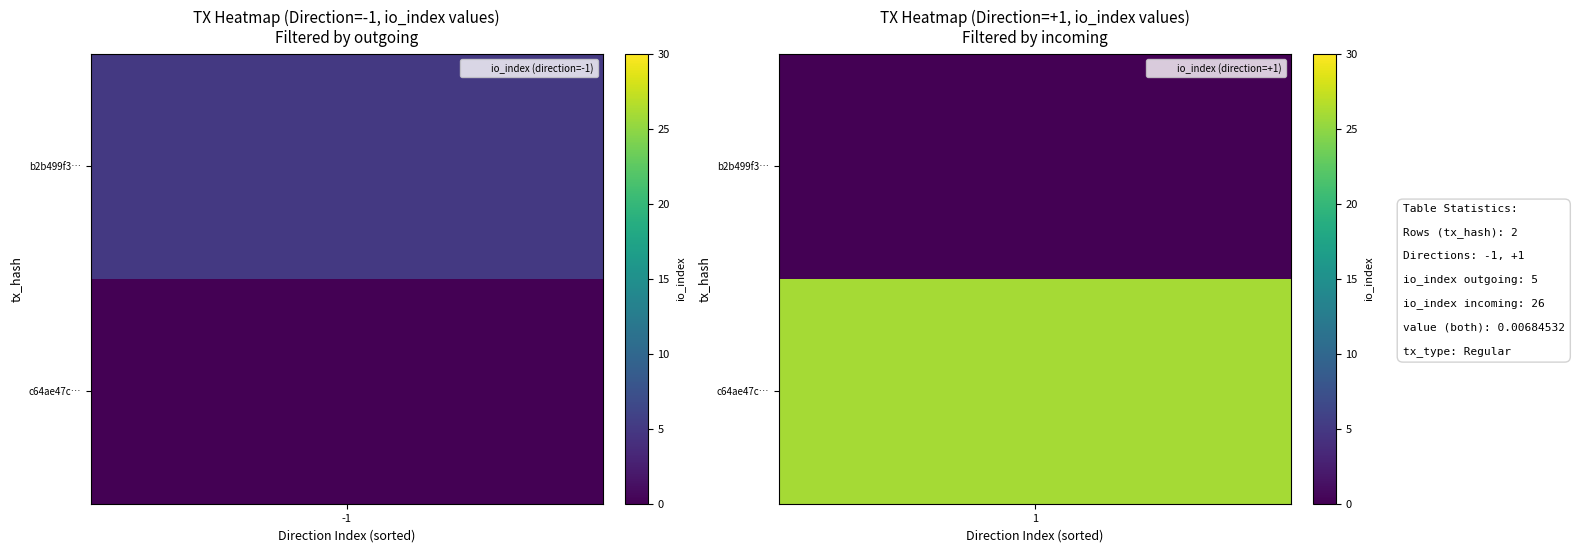

Reading left to right, transcribe all the data shown in this chart.

b2b499f30f414d8fa3cdcfcefcd09f10e8d6b4f: direction=-1.0	io_index=5.0	valid_mainchain=1.0	value=0.0
c64ae47c9fe99043c1c29320ba9b8f398084c76: direction=1.0	io_index=26.0	valid_mainchain=1.0	value=0.0